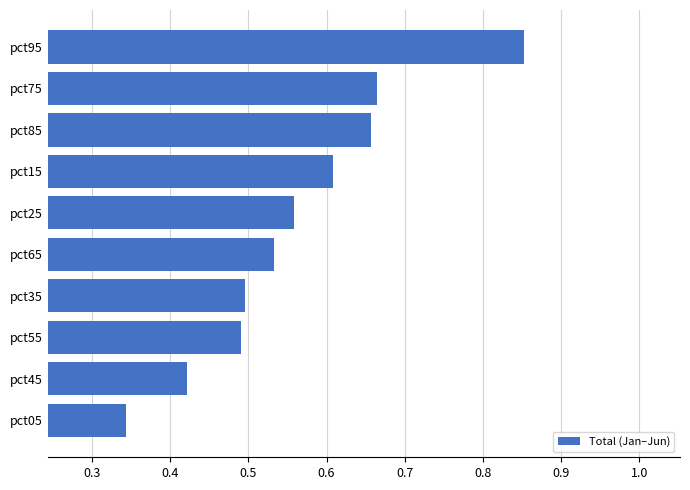

Is it true that the value at pct75 is 0.9?

False